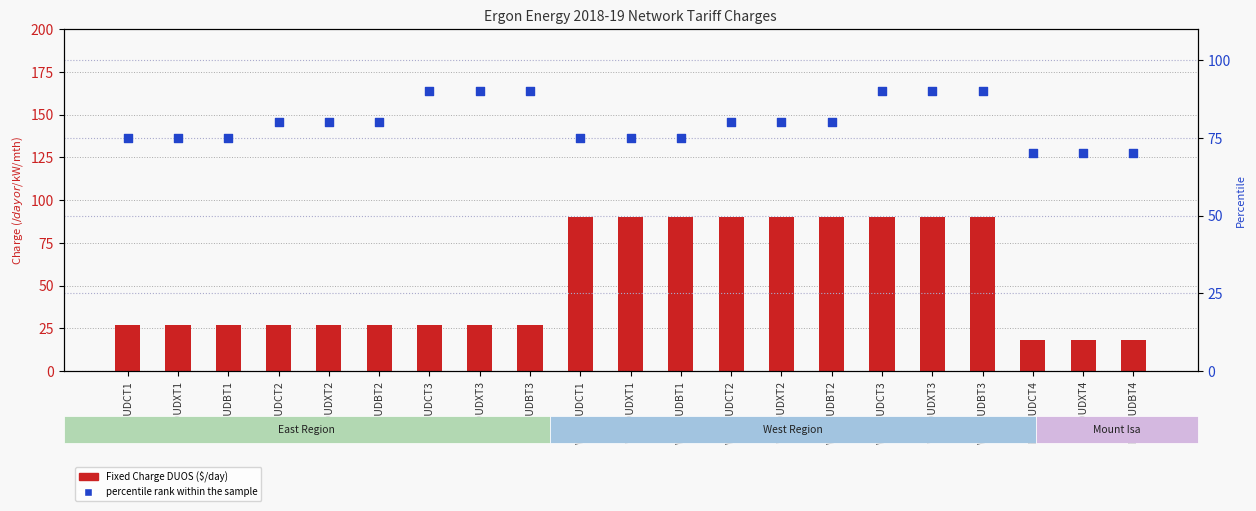

Which series reaches the minimum Y coordinate?

Fixed Charge DUOS ($/day)